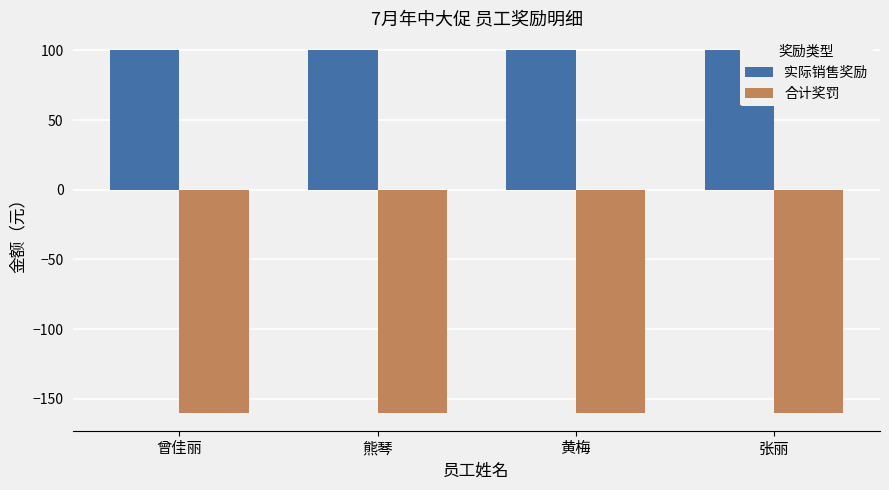

What is the highest value of the 实际销售奖励 series?

100